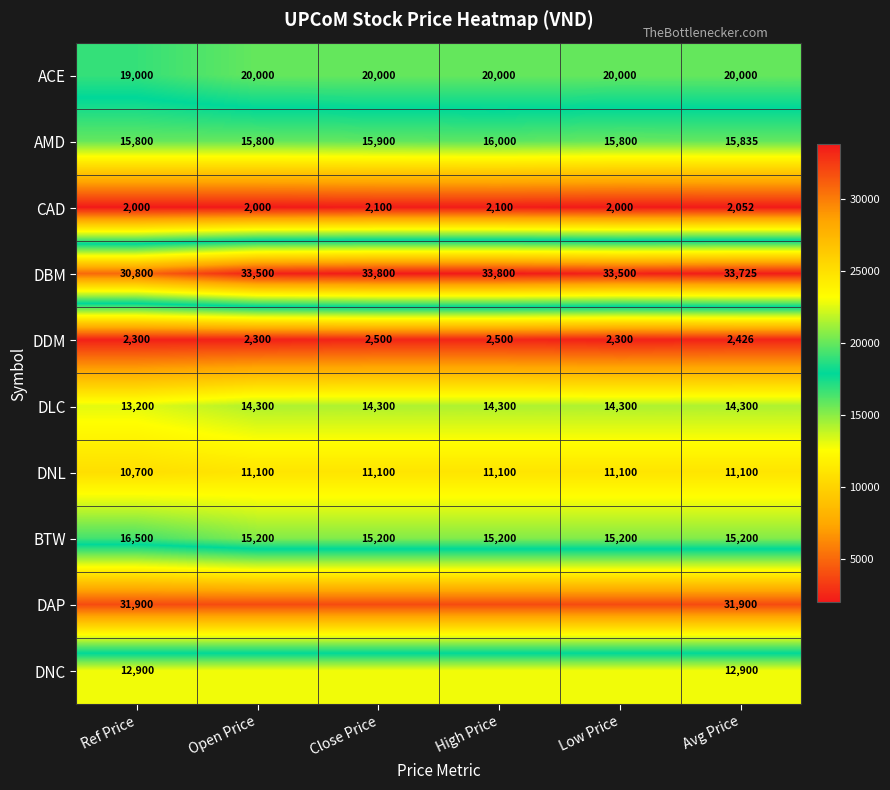

At which label is CAD closest to 2050?

Avg Price